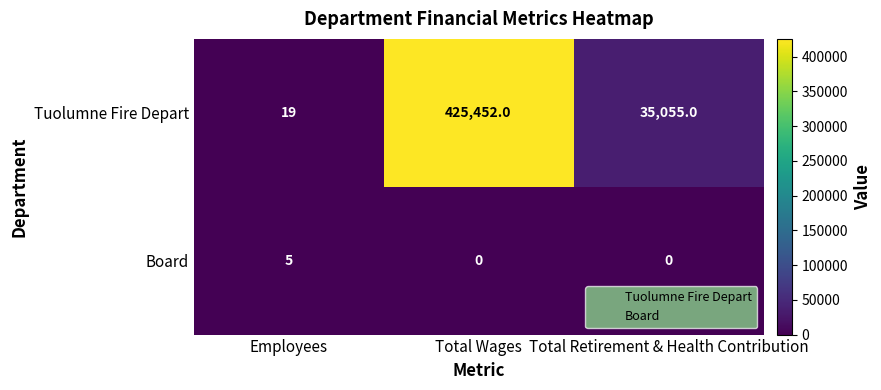

At which label does Board reach its peak?

Employees